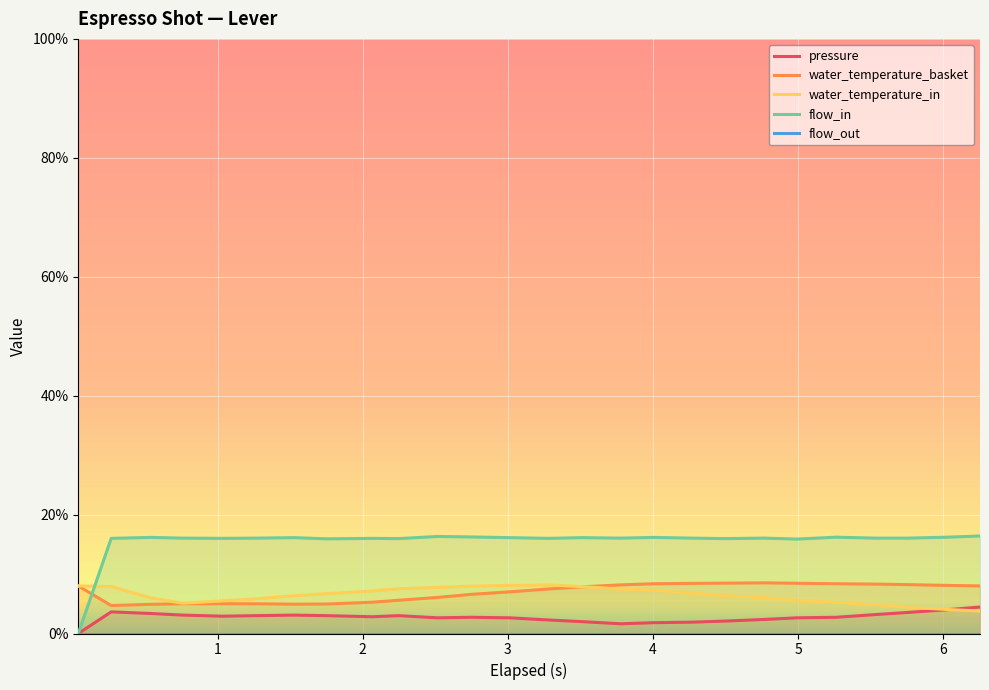

How many lines are shown in the chart?

5